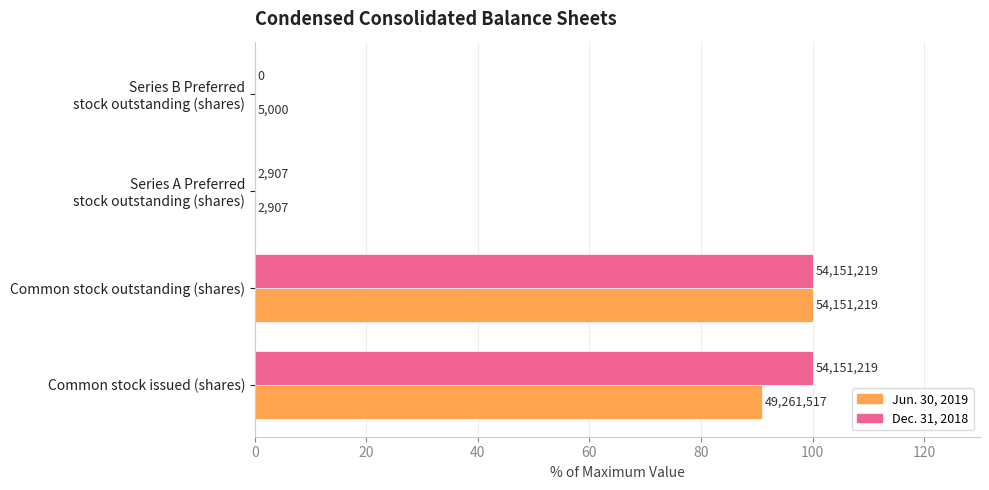

Reading left to right, what are all the values shown in this chart?

Jun. 30, 2019: 91.0	100.0	0.0	0.0
Dec. 31, 2018: 100.0	100.0	0.0	0.0